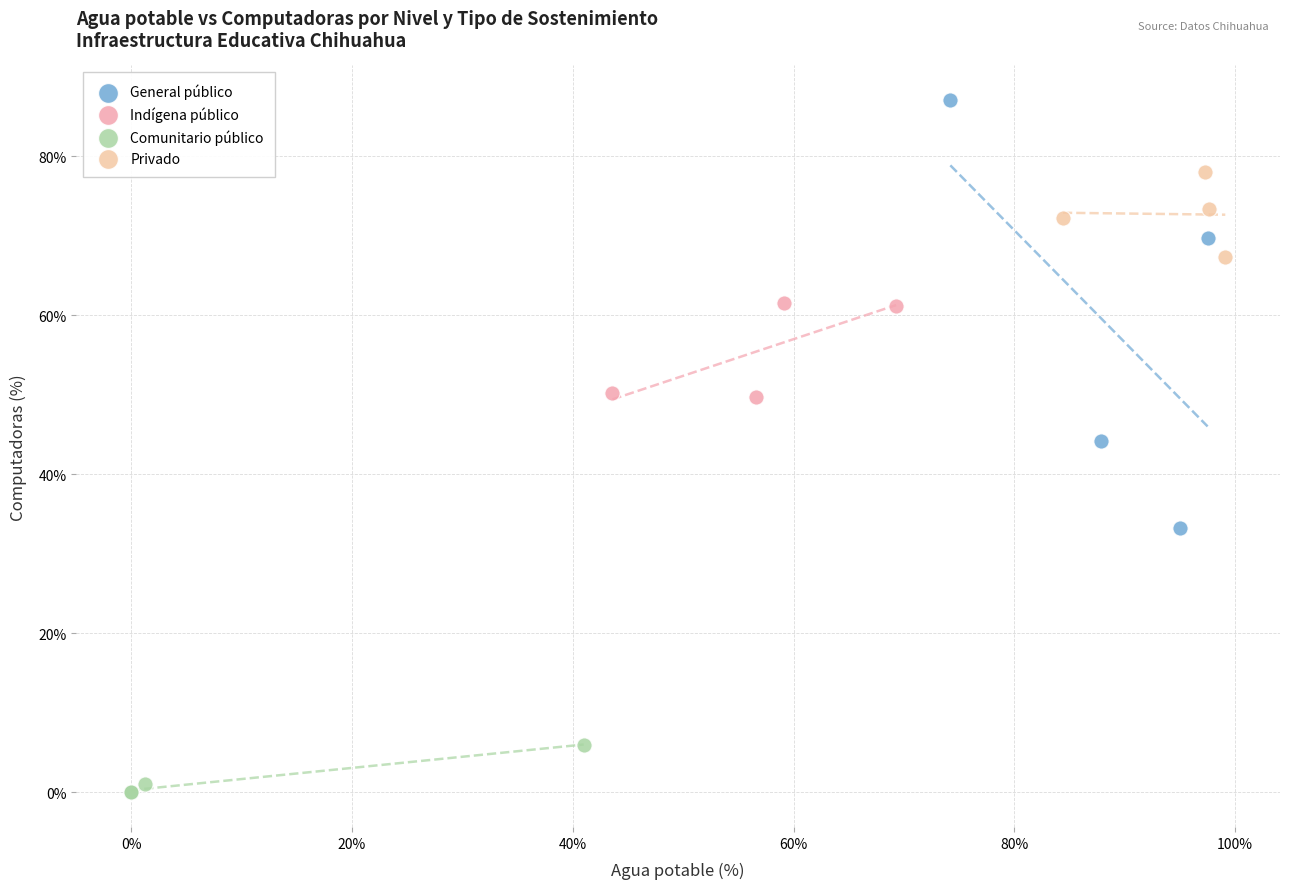

Which series contains the lowest Y value?

Comunitario público